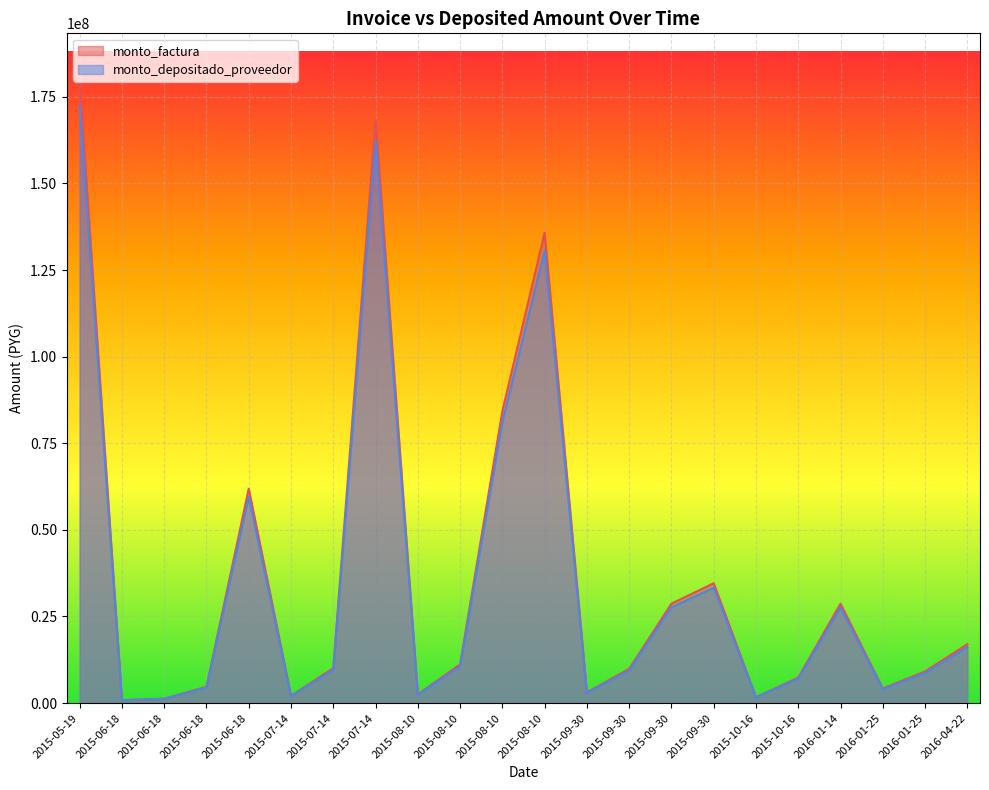

Rank the series at 2015-10-16 from lowest to highest value.

monto_depositado_proveedor, monto_factura